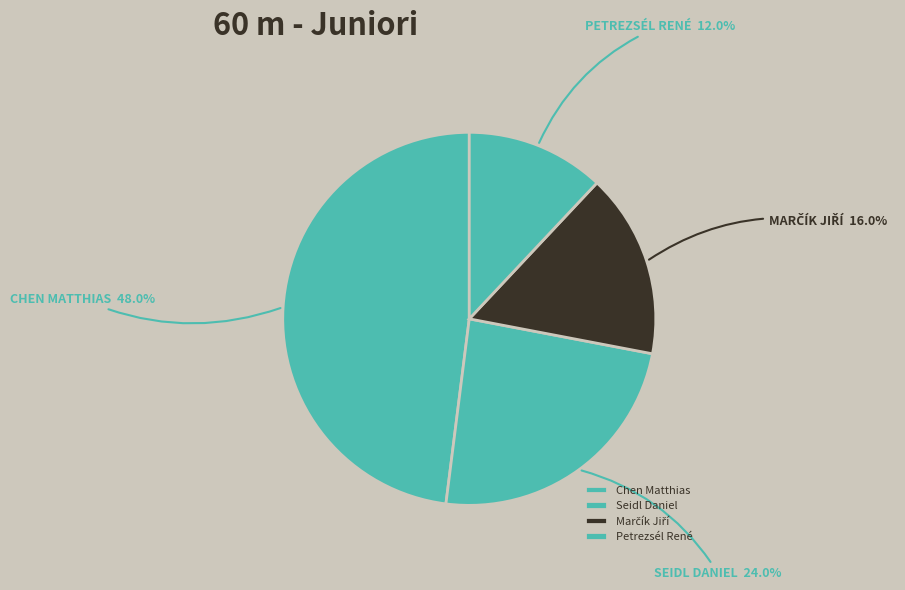

True or false: Chen Matthias accounts for 24% of the total.

False